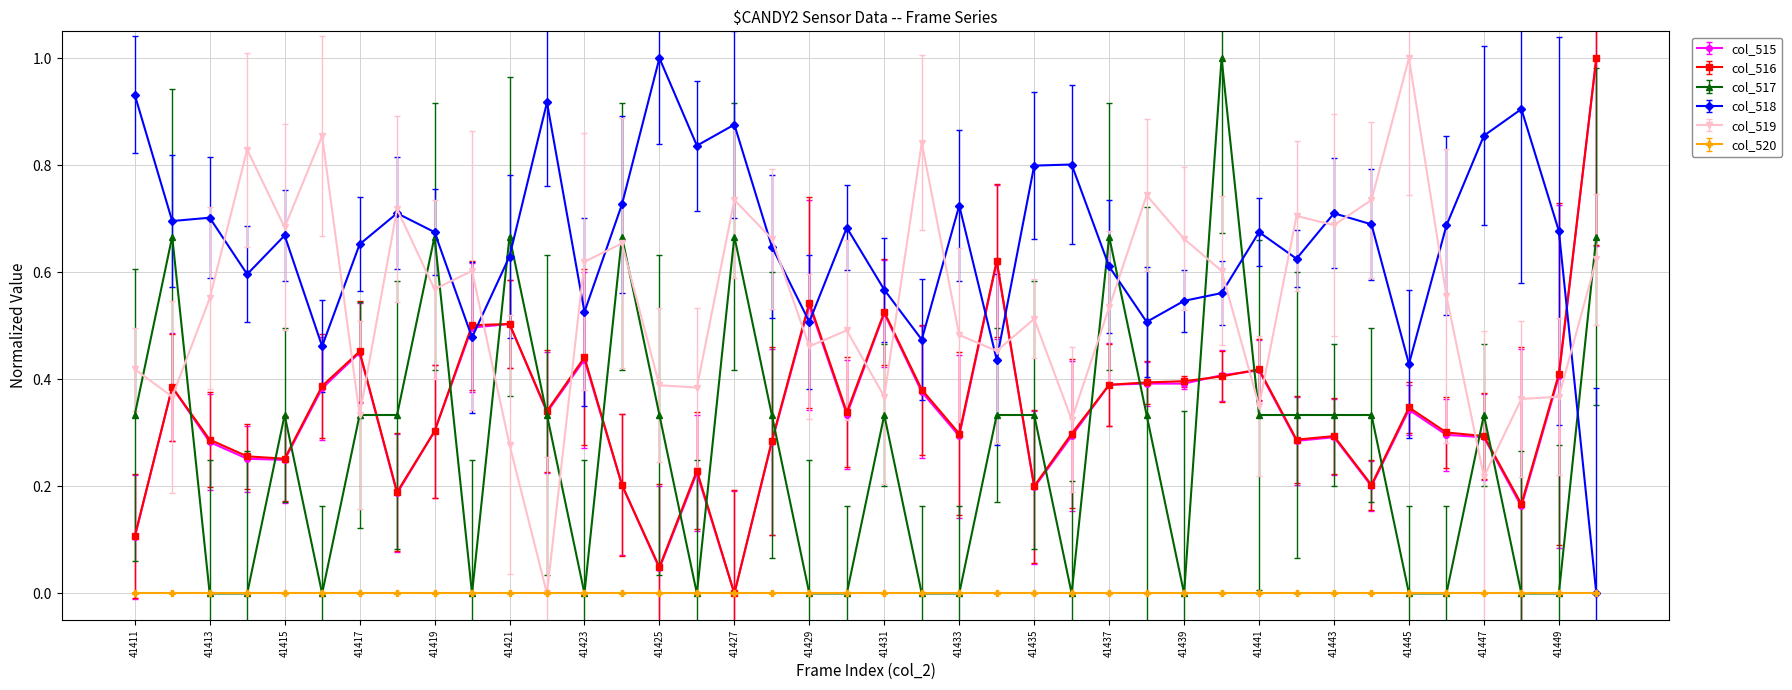

True or false: col_519 has more than 2 points higher than both neighbors.

True